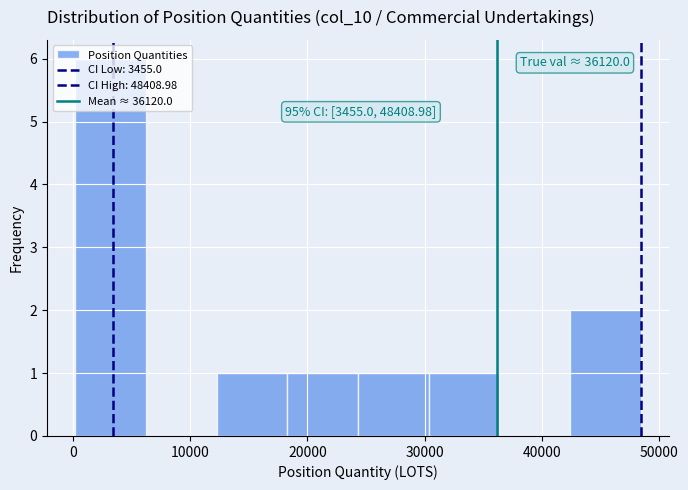

Over which range of the x-axis is the bar tallest?

0 to 6000